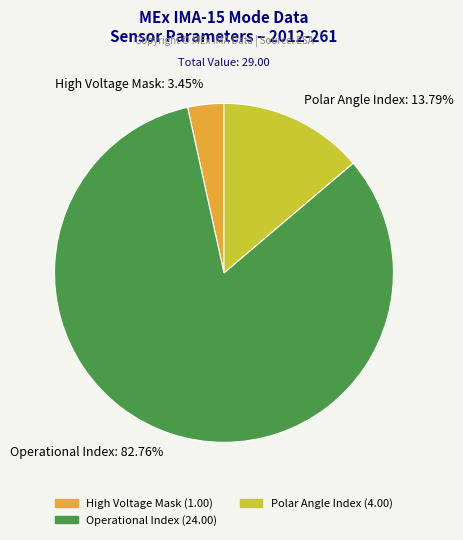

Do Operational Index: 82.76% and High Voltage Mask: 3.45% together represent more than half of the pie?

Yes